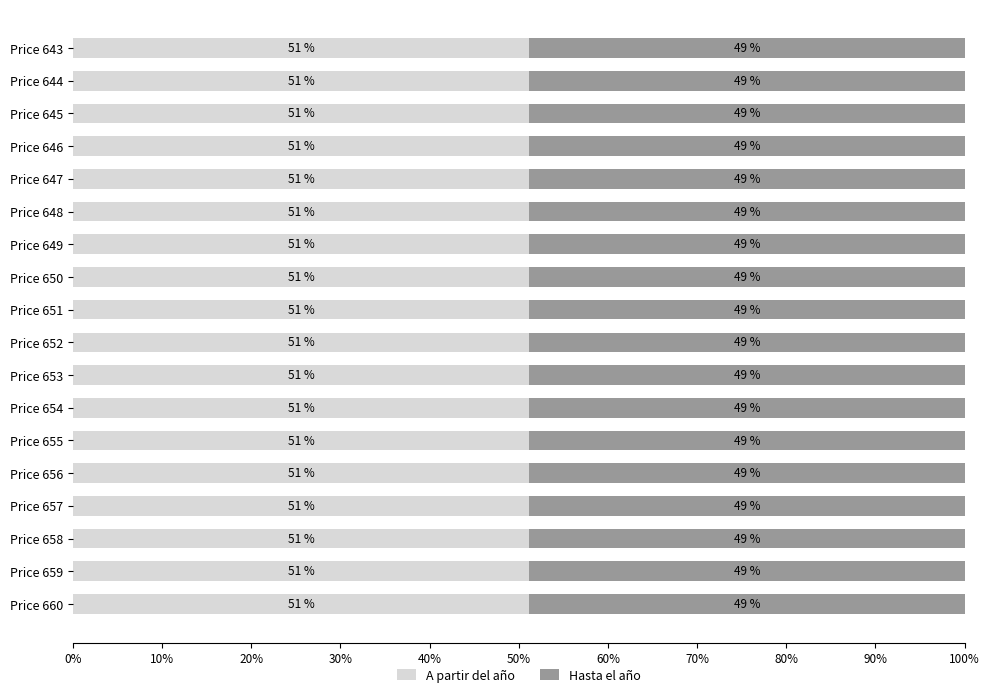

The A partir del año series shows 51.2 at Price 659. True or false?

True